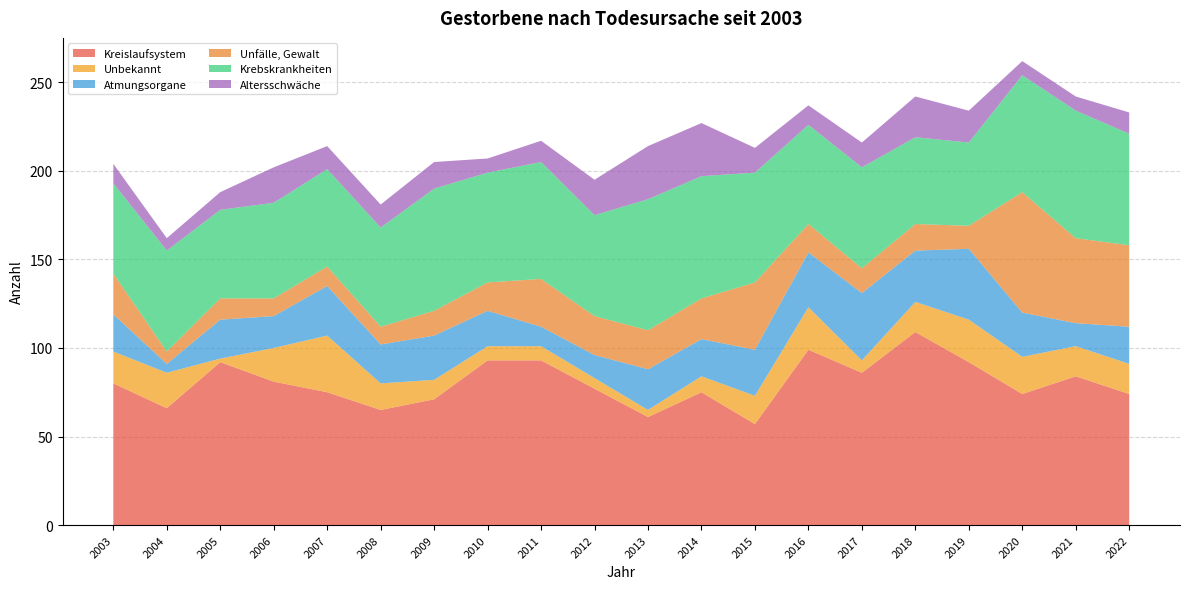

Reading left to right, transcribe all the data shown in this chart.

Kreislaufsystem: 2003=80	2004=66	2005=92	2006=81	2007=75	2008=65	2009=71	2010=93	2011=93	2012=77	2013=61	2014=75	2015=57	2016=99	2017=86	2018=109	2019=92	2020=74	2021=84	2022=74
Unbekannt: 2003=18	2004=20	2005=2	2006=19	2007=32	2008=15	2009=11	2010=8	2011=8	2012=6	2013=4	2014=9	2015=16	2016=24	2017=7	2018=17	2019=24	2020=21	2021=17	2022=17
Atmungsorgane: 2003=21	2004=5	2005=22	2006=18	2007=28	2008=22	2009=25	2010=20	2011=11	2012=13	2013=23	2014=21	2015=26	2016=31	2017=38	2018=29	2019=40	2020=25	2021=13	2022=21
Unfälle, Gewalt: 2003=23	2004=7	2005=12	2006=10	2007=11	2008=10	2009=14	2010=16	2011=27	2012=22	2013=22	2014=23	2015=38	2016=16	2017=14	2018=15	2019=13	2020=68	2021=48	2022=46
Krebskrankheiten: 2003=51	2004=57	2005=50	2006=54	2007=55	2008=56	2009=69	2010=62	2011=66	2012=57	2013=74	2014=69	2015=62	2016=56	2017=57	2018=49	2019=47	2020=66	2021=72	2022=63
Altersschwäche: 2003=11	2004=7	2005=10	2006=20	2007=13	2008=13	2009=15	2010=8	2011=12	2012=20	2013=30	2014=30	2015=14	2016=11	2017=14	2018=23	2019=18	2020=8	2021=8	2022=12